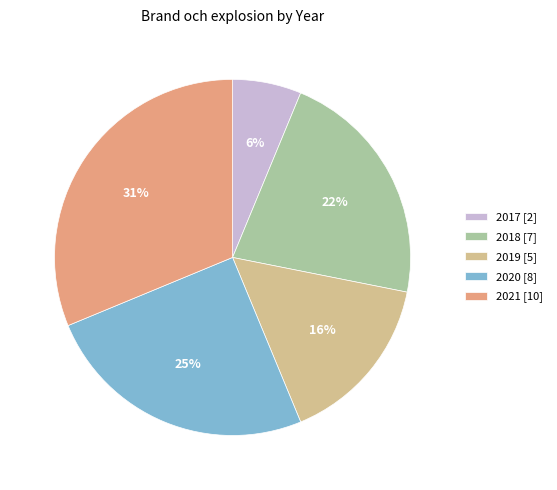

Is the sum of 2021 [10] and 2020 [8] greater than half?

Yes